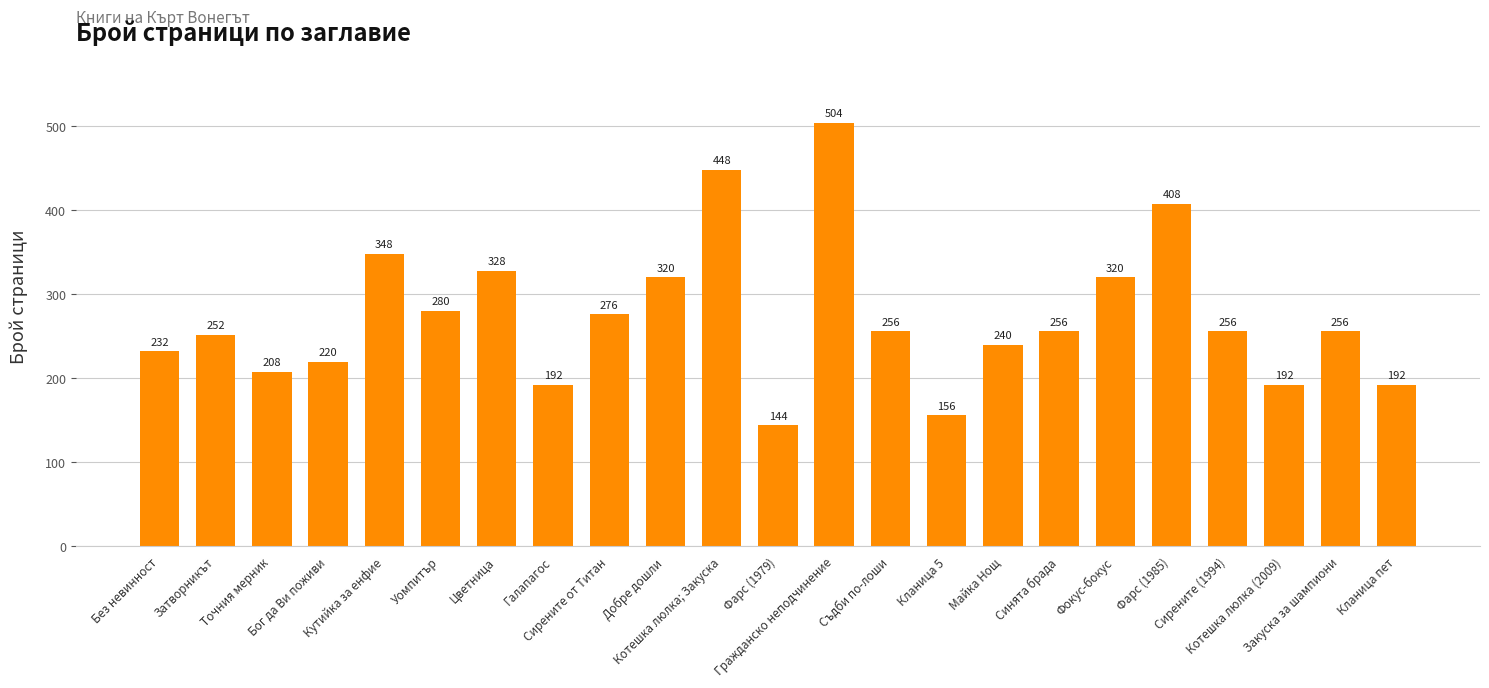

What is the value of the 18th bar from the left?

320